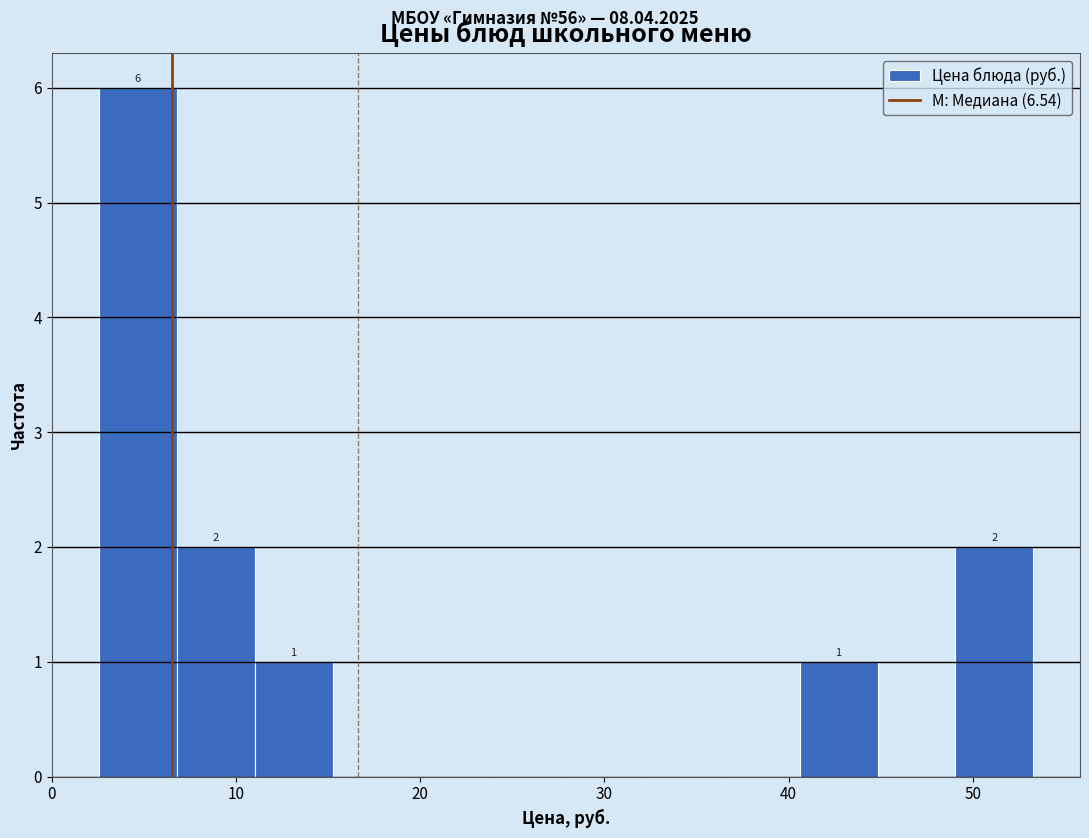

Over which range of the x-axis is the bar tallest?

3 to 7